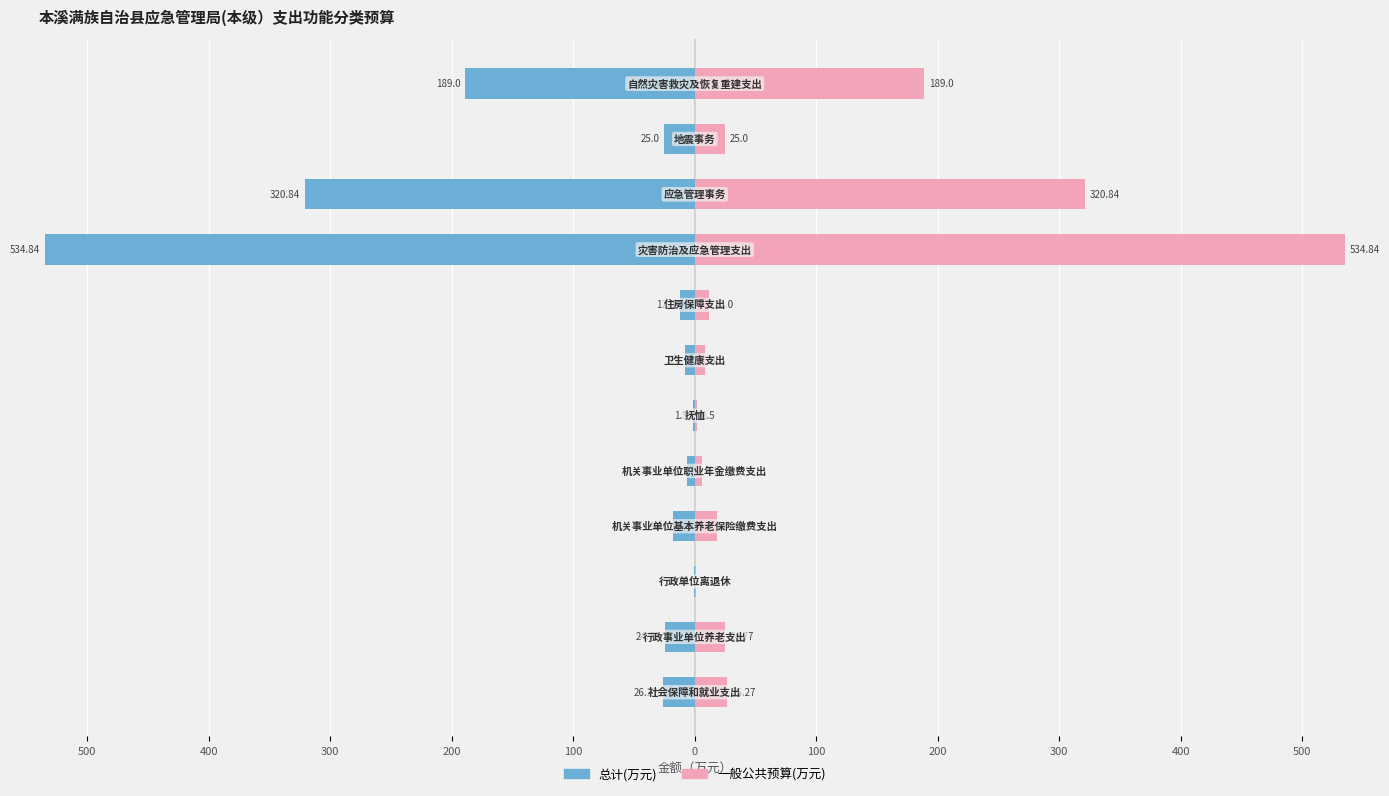

What is the value of the 总计(万元) bar at the 10th from the left?

-24.8